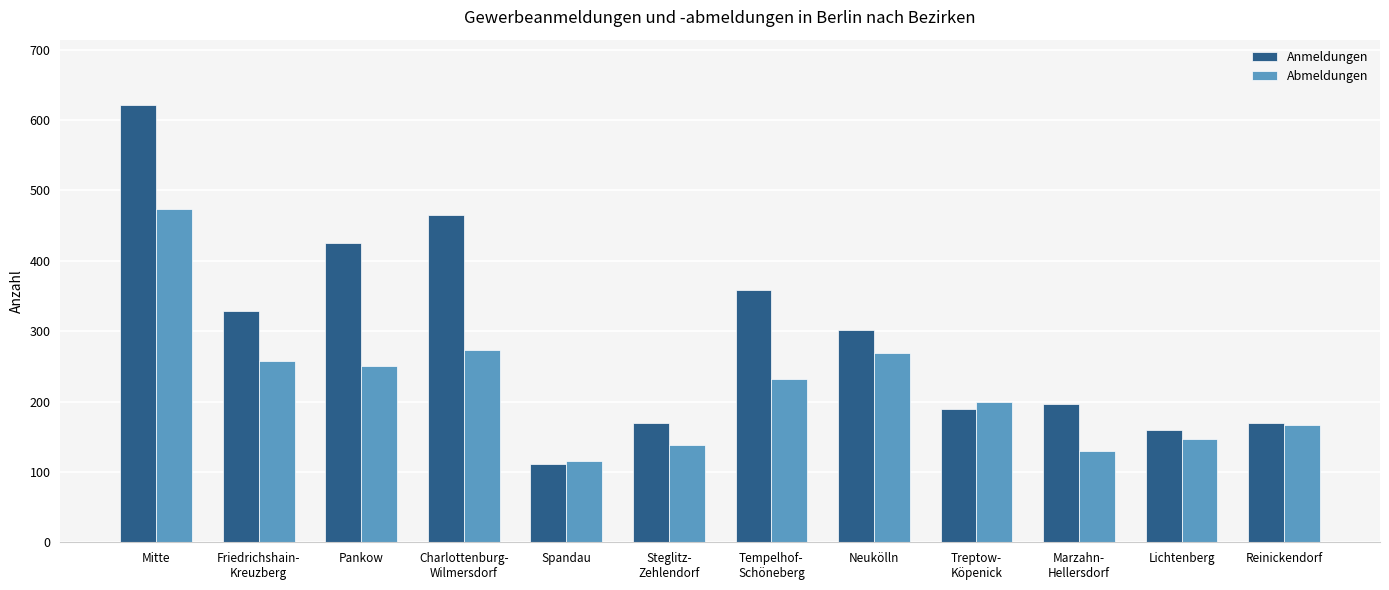

Is it true that Abmeldungen equals 78 at Reinickendorf?

False